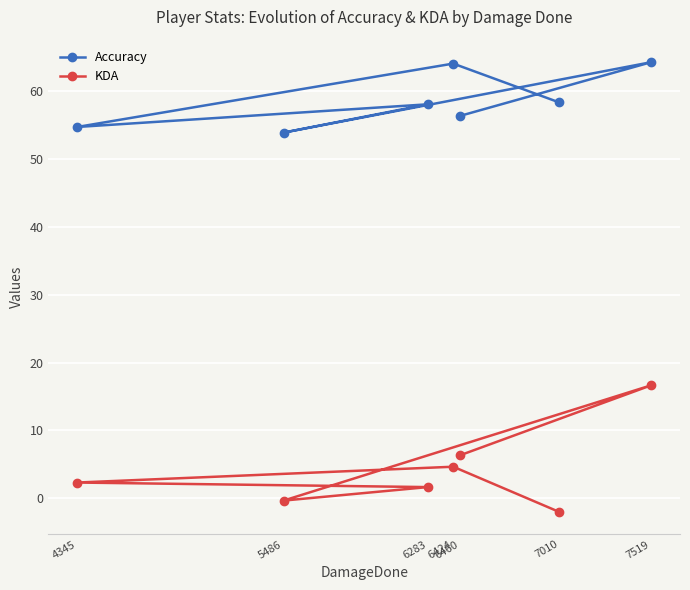

True or false: KDA and Accuracy intersect in this chart.

False